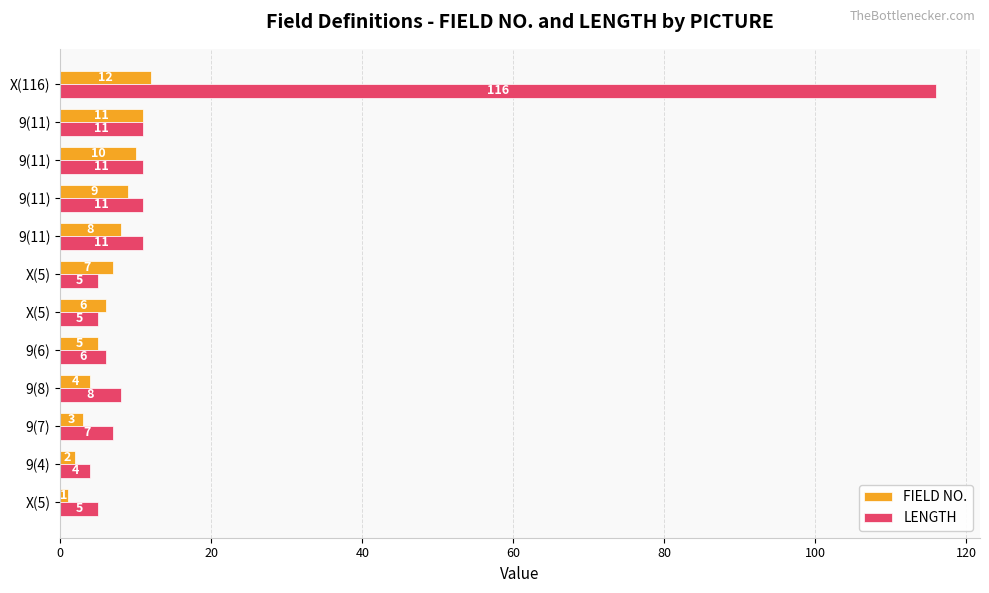

What are all the series names shown in the legend?

FIELD NO., LENGTH